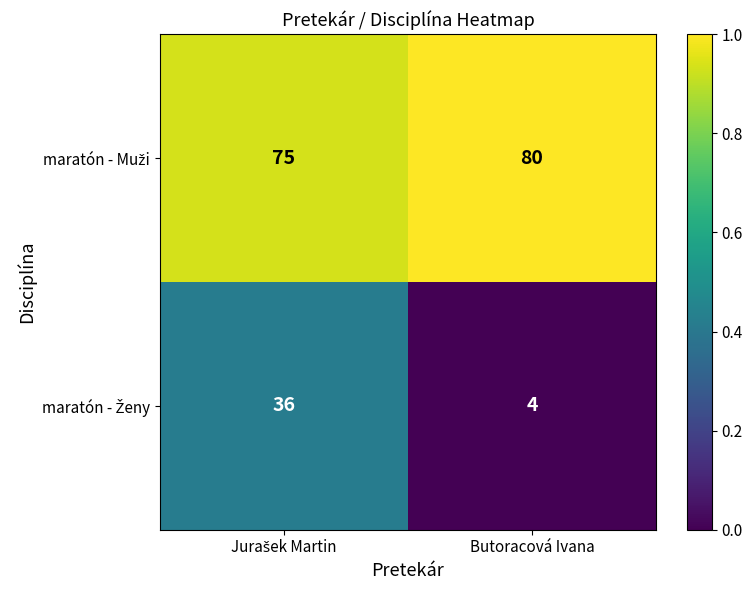

Which label corresponds to the smallest value in the chart?

Butoracová Ivana